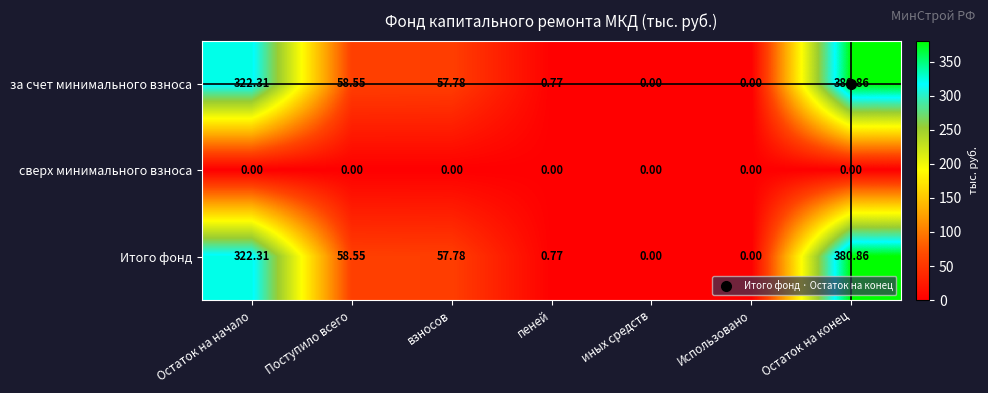

At which label is за счет минимального взноса closest to 190?

Поступило всего